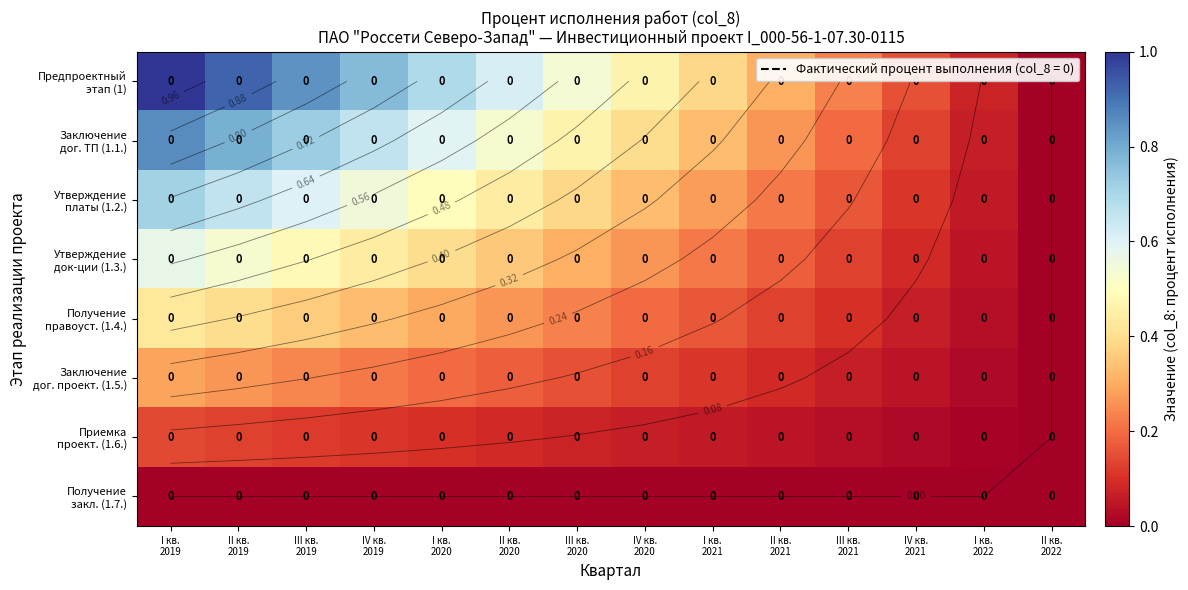

At which category is the sum across all series the highest?

I кв.
2019